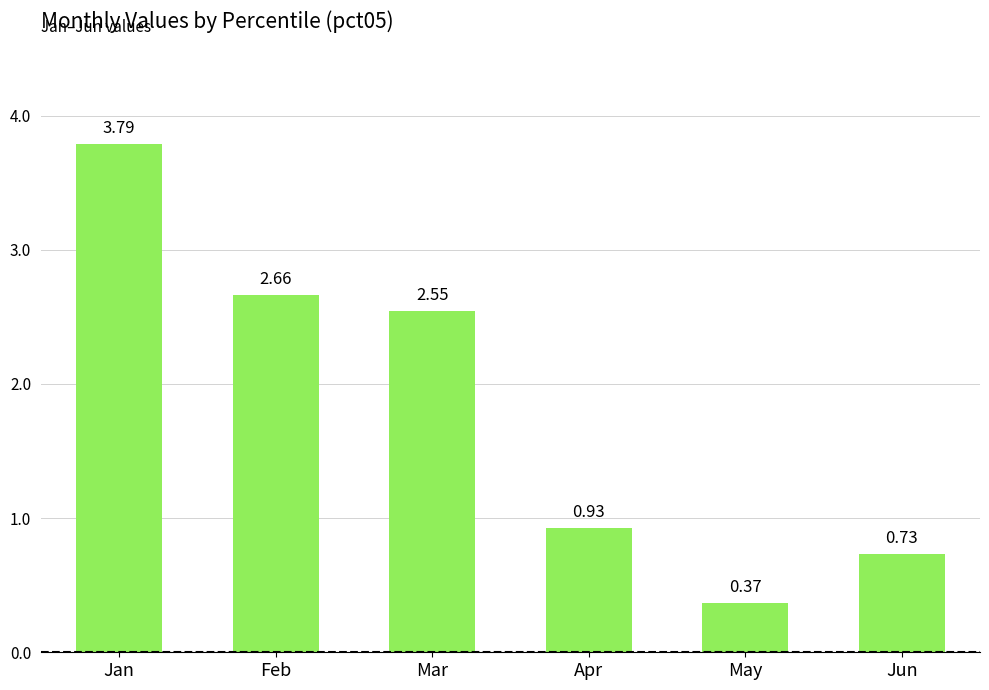

What is the difference between the maximum and minimum values?

3.4